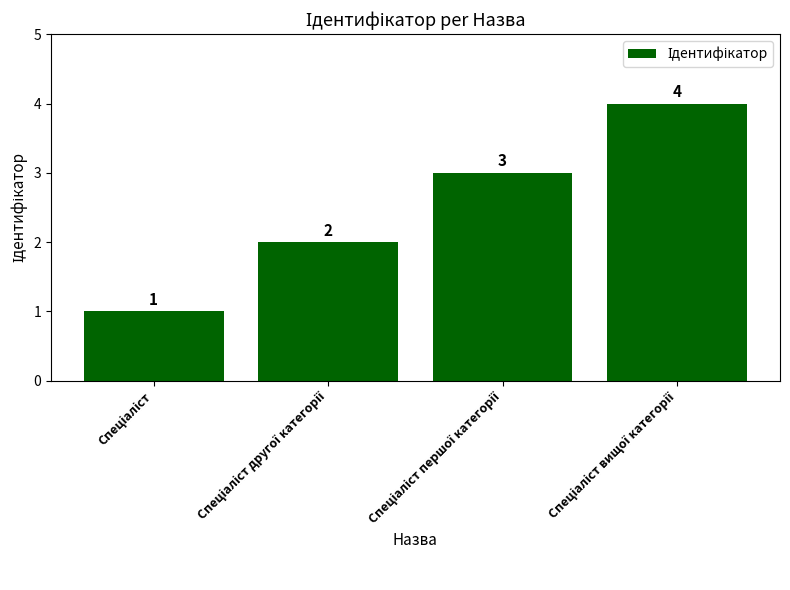

What is the sum of all values?

10